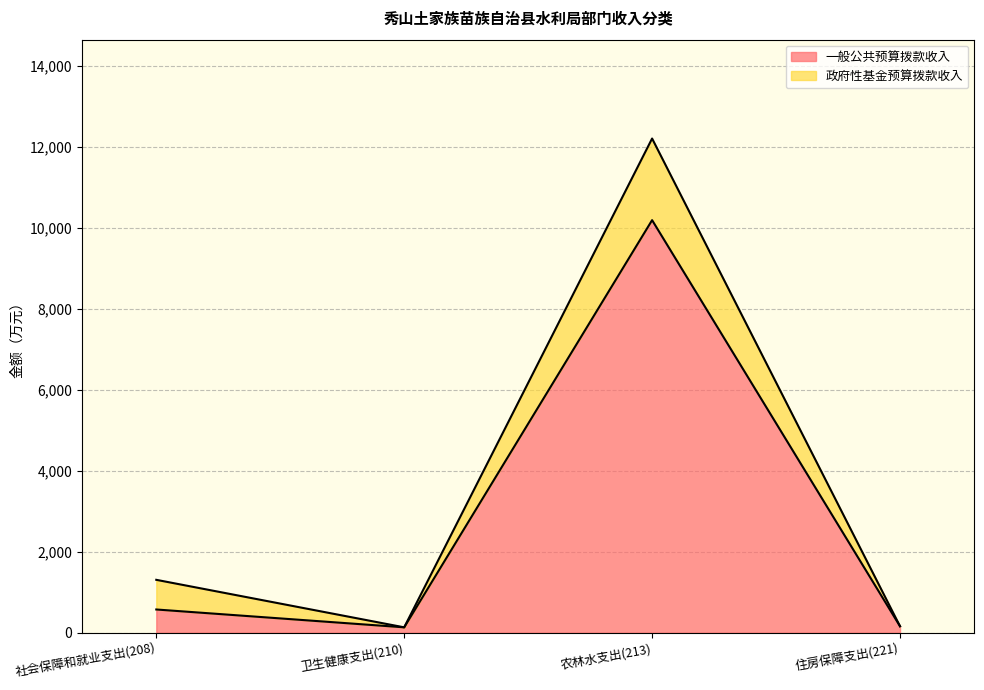

What is the approximate value at 社会保障和就业支出(208)?

575.7